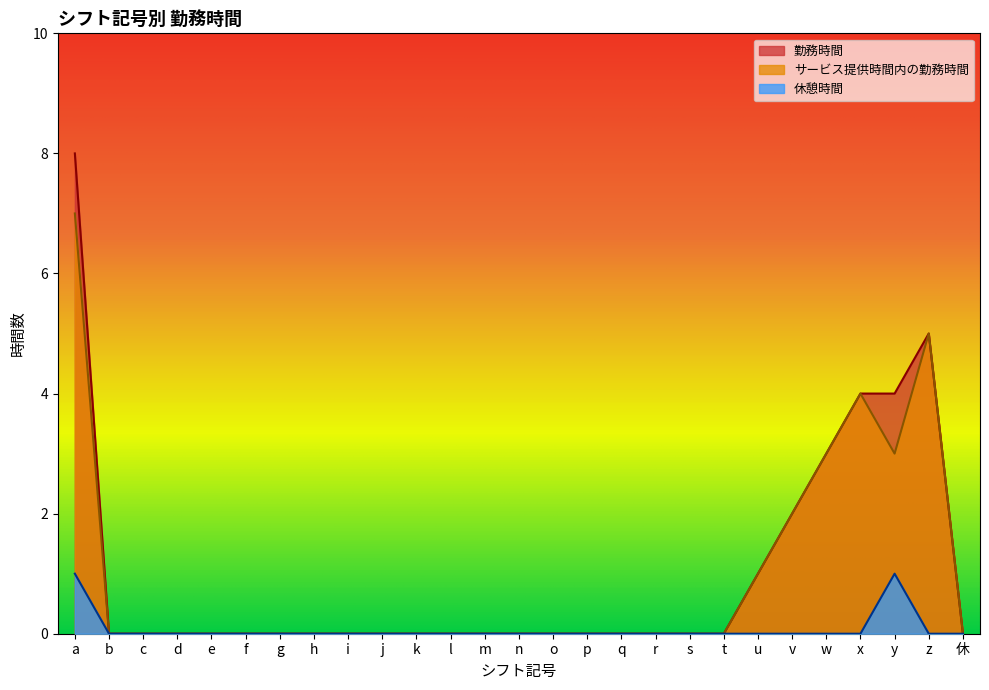

True or false: 休憩時間 and サービス提供時間内の勤務時間 cross at least once.

False